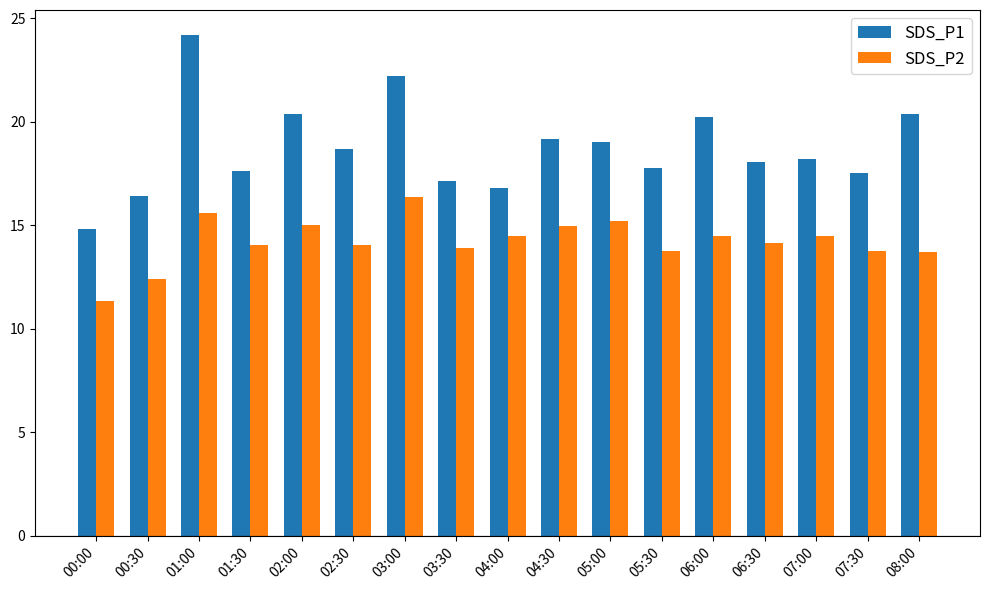

What is the label of the 7th bar from the right?

05:00